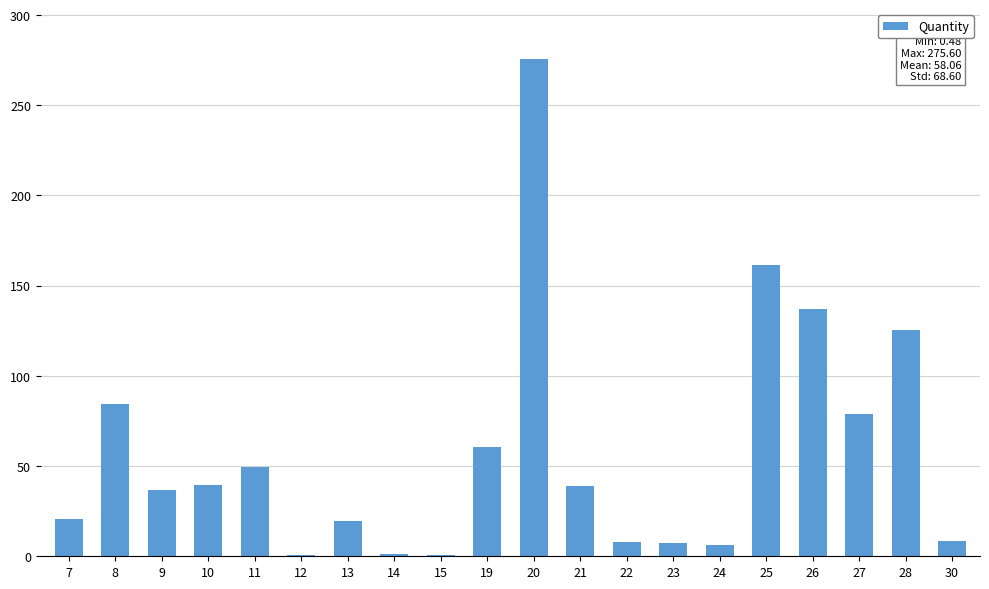

What is the sum of the values at 27 and 9?

115.5